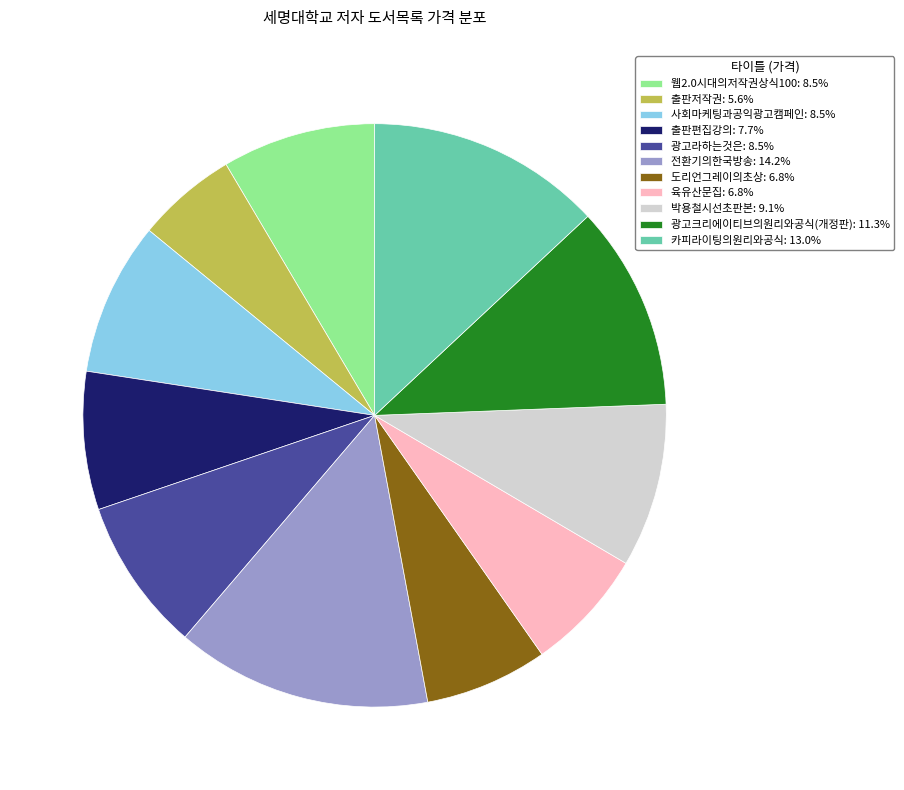

Is the sum of 광고크리에이티브의원리와공식(개정판): 11.3% and 박용철시선초판본: 9.1% greater than half?

No